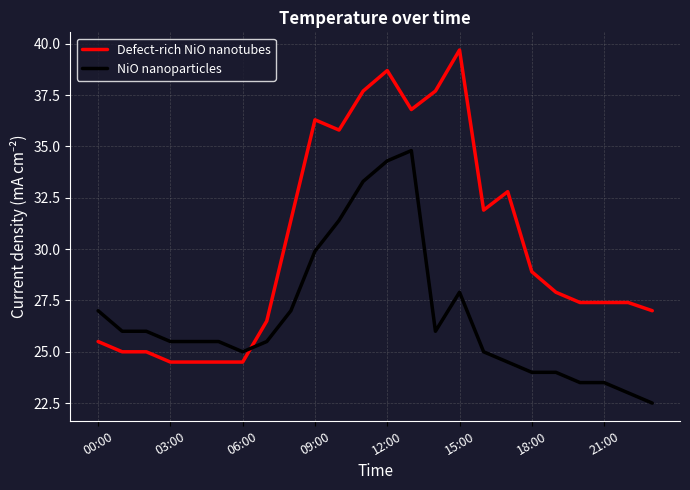

Rank the series by their average value, from highest to lowest.

Defect-rich NiO nanotubes, NiO nanoparticles